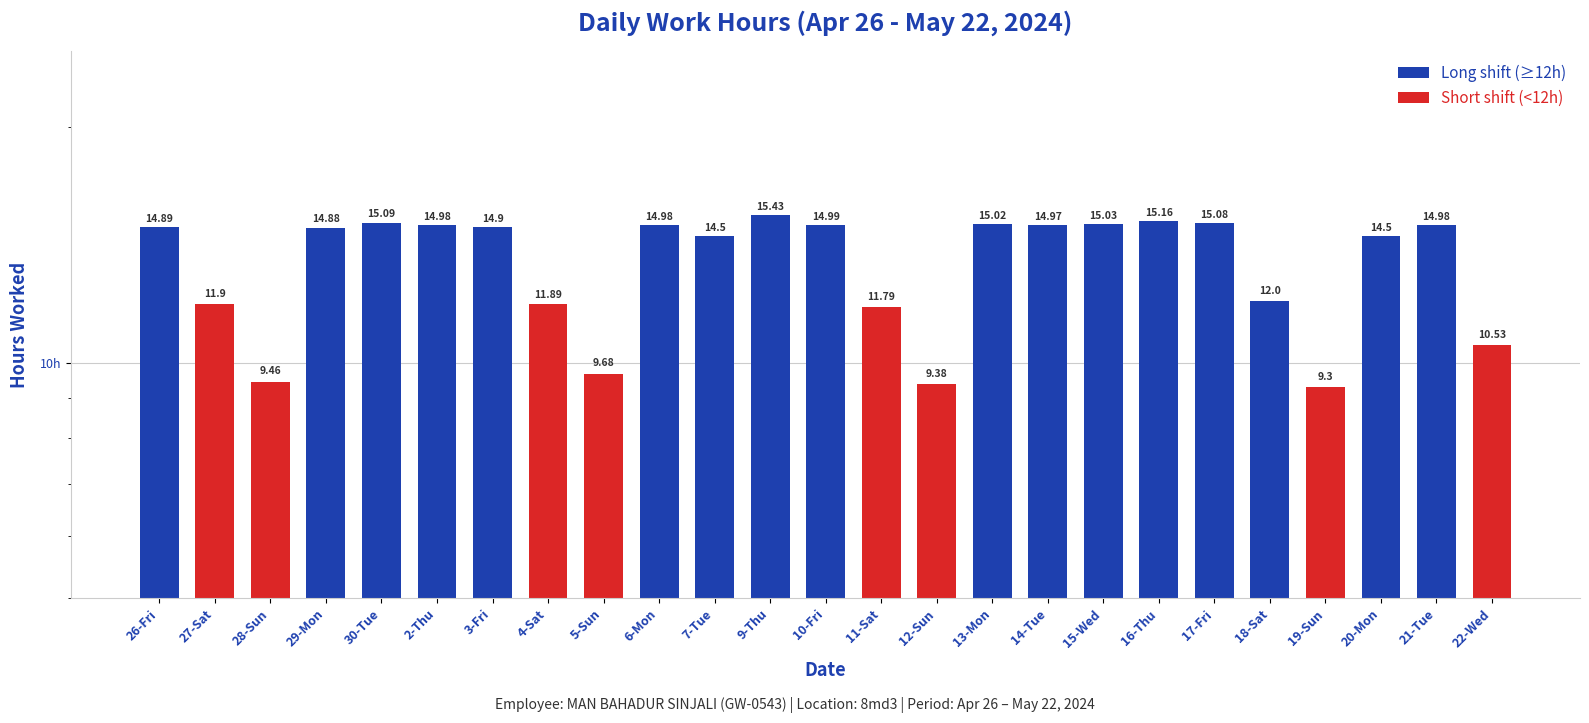

List the labels in order of value, largest first.

9-Thu, 16-Thu, 30-Tue, 17-Fri, 15-Wed, 13-Mon, 10-Fri, 2-Thu, 6-Mon, 21-Tue, 14-Tue, 3-Fri, 26-Fri, 29-Mon, 7-Tue, 20-Mon, 18-Sat, 27-Sat, 4-Sat, 11-Sat, 22-Wed, 5-Sun, 28-Sun, 12-Sun, 19-Sun